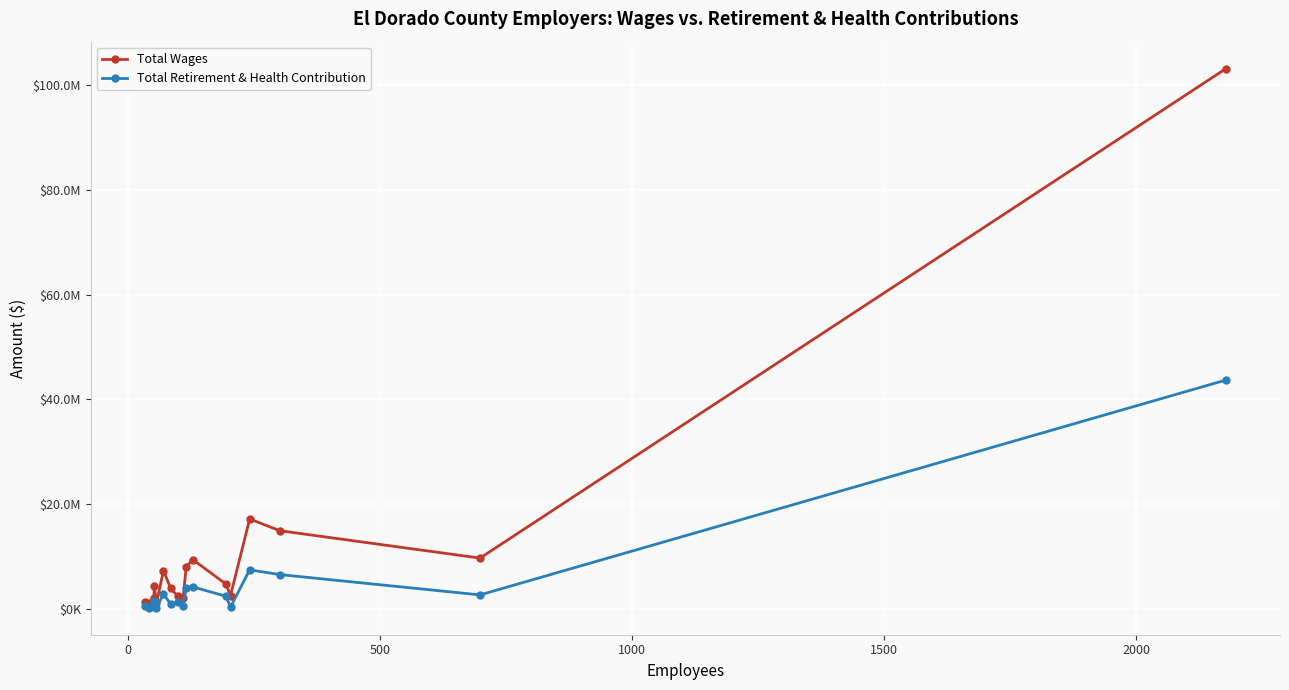

What are all the series names shown in the legend?

Total Wages, Total Retirement & Health Contribution